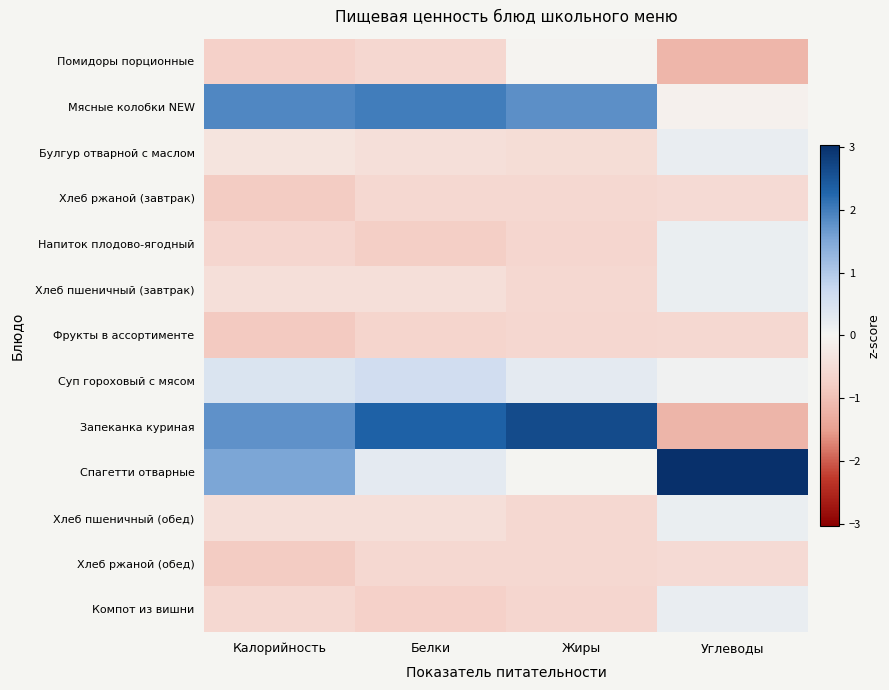

What is the greatest value displayed?

3.0